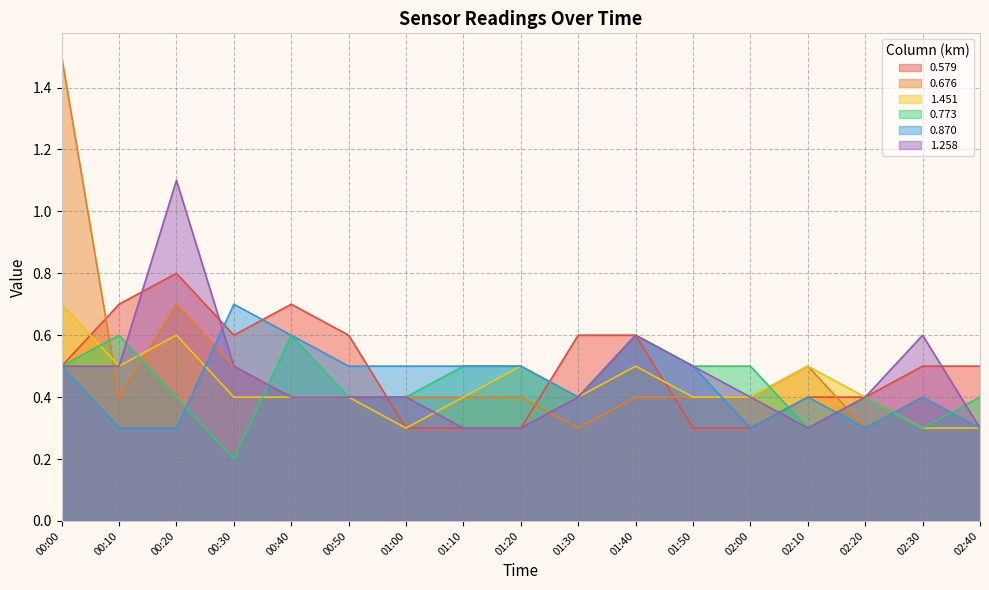

What is the label of the 16th point from the right?

00:10